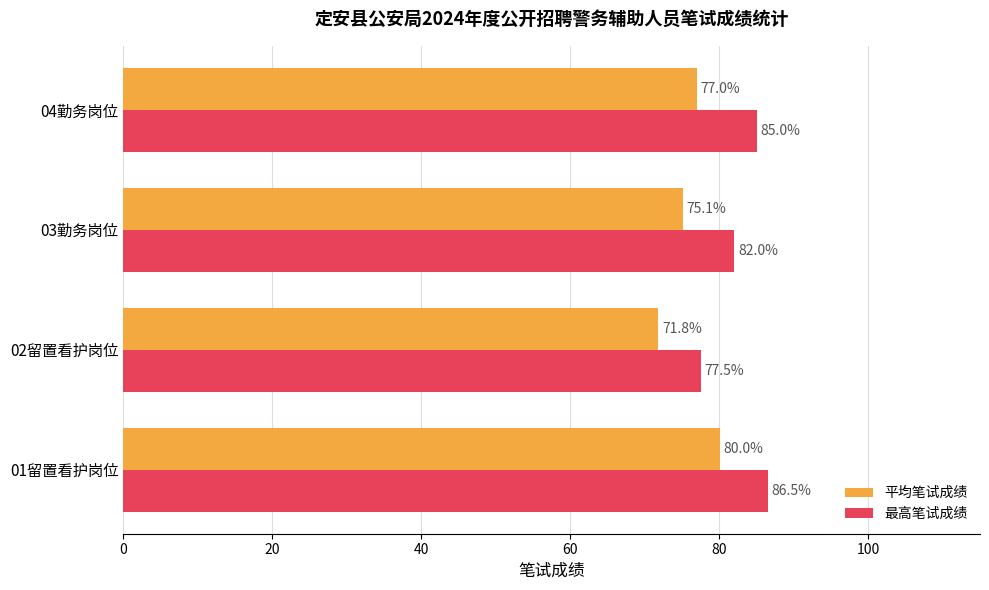

Which series has the largest total across all categories?

最高笔试成绩